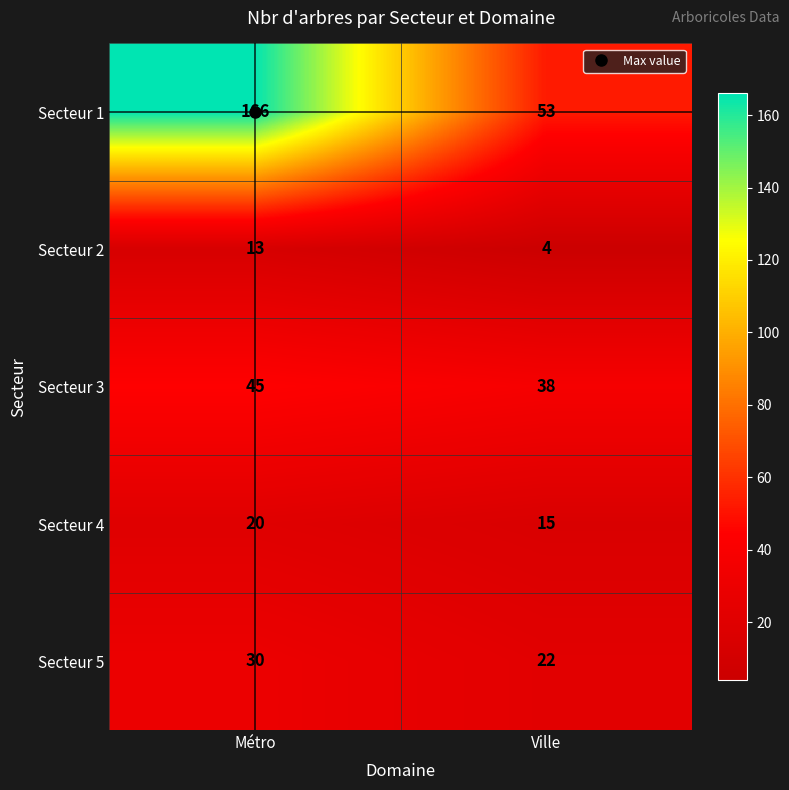

List the series in order of their peak value, highest first.

Secteur 1, Secteur 3, Secteur 5, Secteur 4, Secteur 2